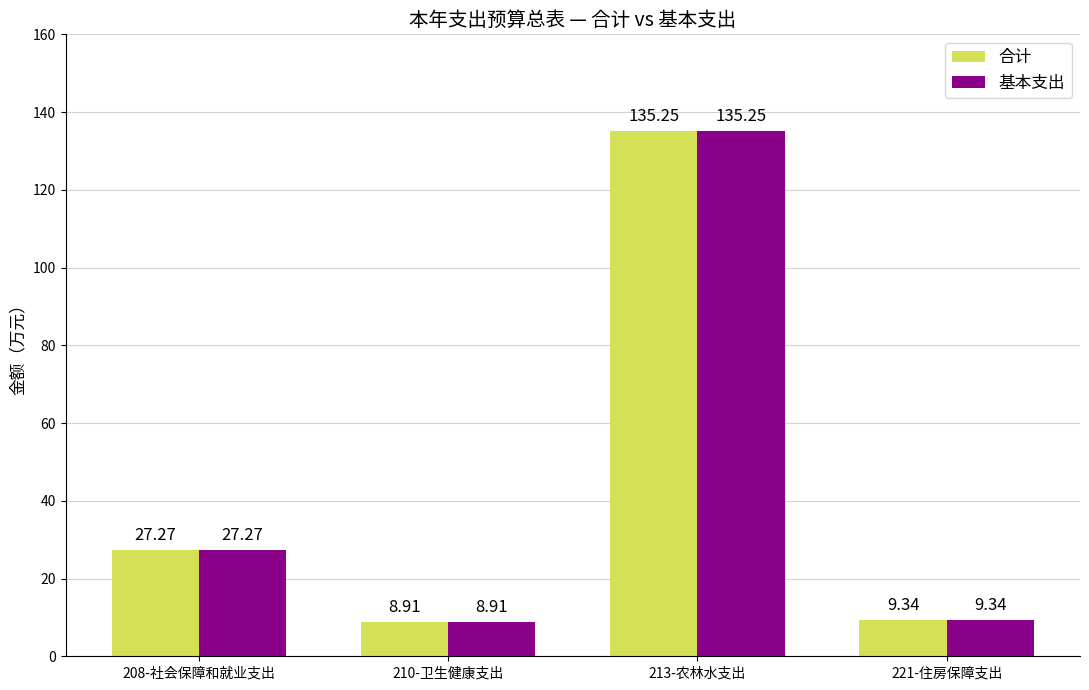

At which label is 基本支出 closest to 72?

208-社会保障和就业支出